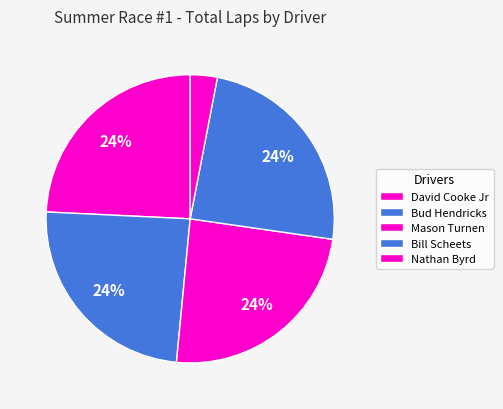

Count the number of slices in the pie.

5